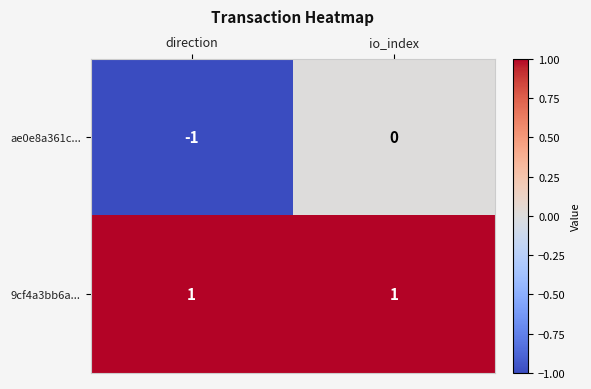

At how many categories does at least one series exceed 0?

2